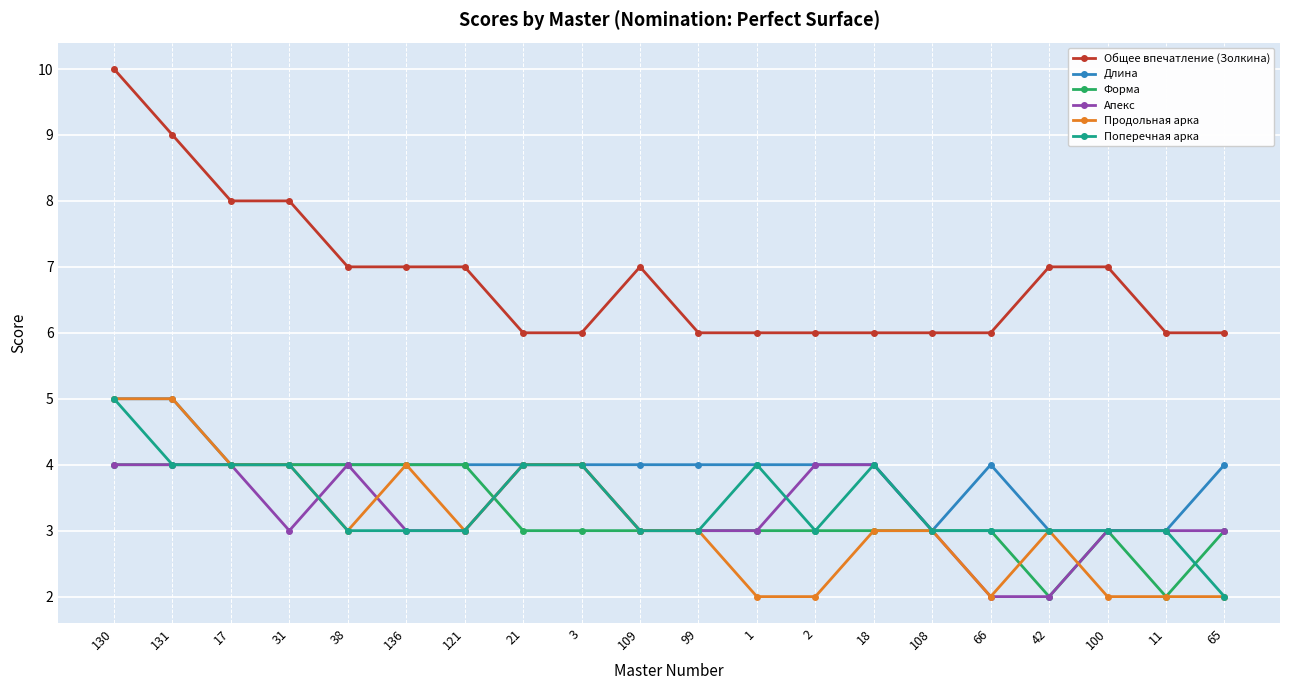

At which label does Общее впечатление (Золкина) first exceed 7?

130